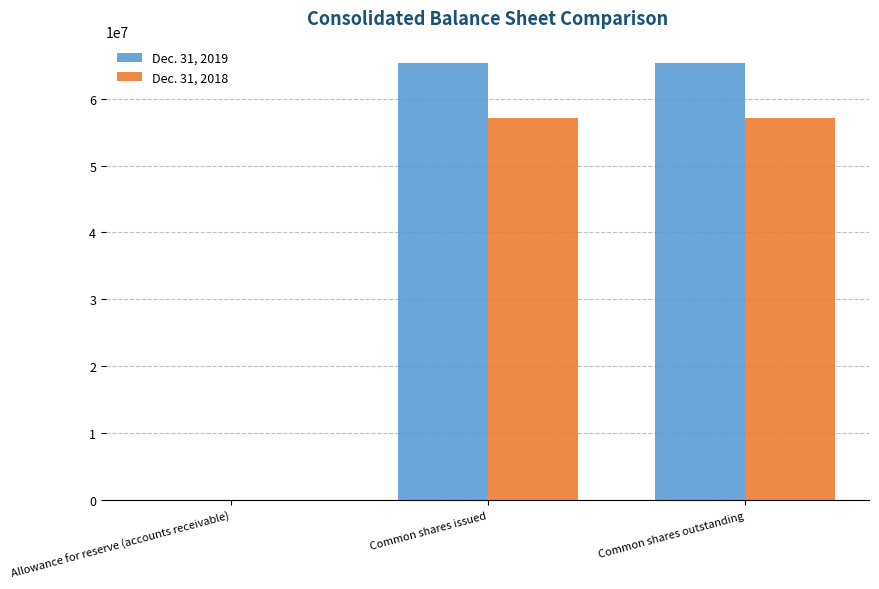

The Dec. 31, 2019 series shows 43846102 at Common shares outstanding. True or false?

False